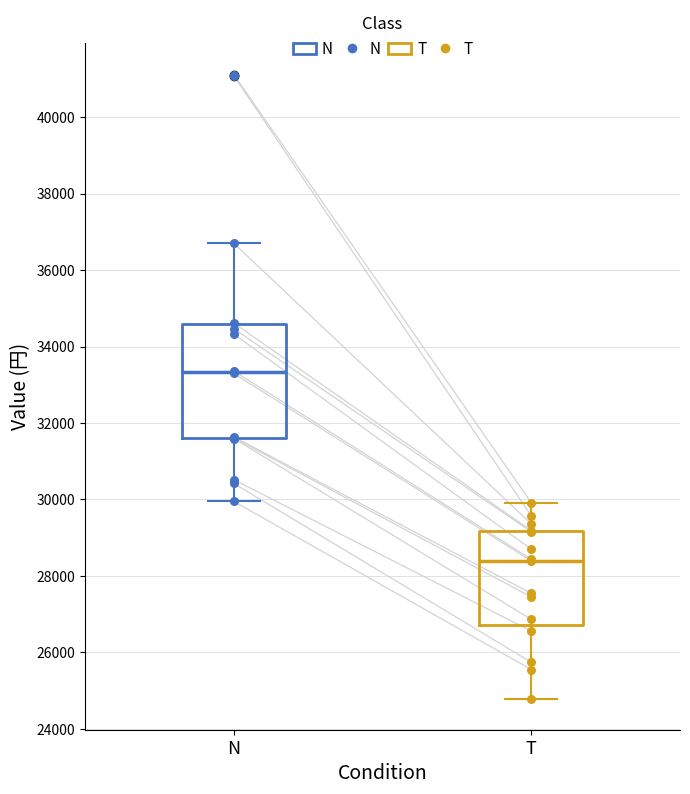

Which box has the highest median line?

N